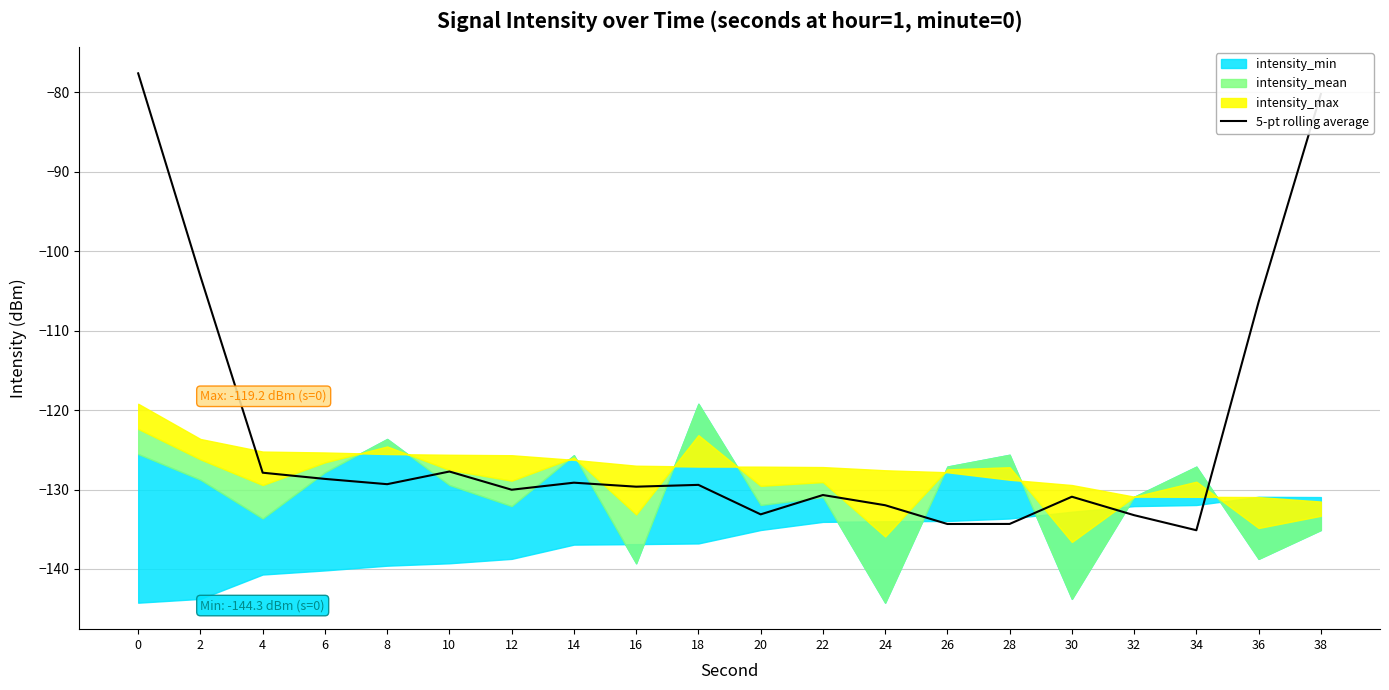

What is the average value?

-123.1